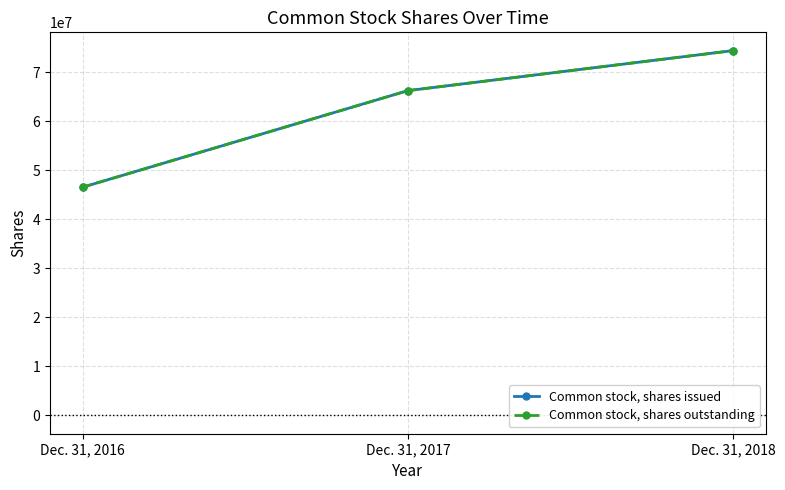

True or false: Common stock, shares issued has a value of 68976049 at Dec. 31, 2016.

False